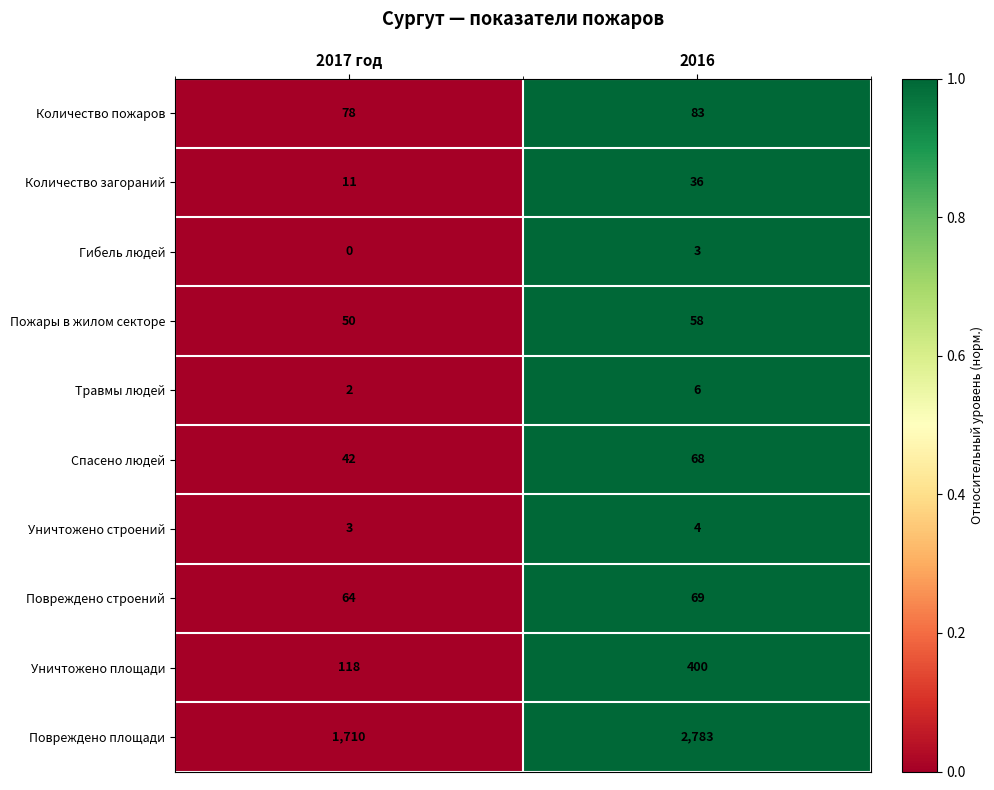

How many categories are shown in the chart?

2